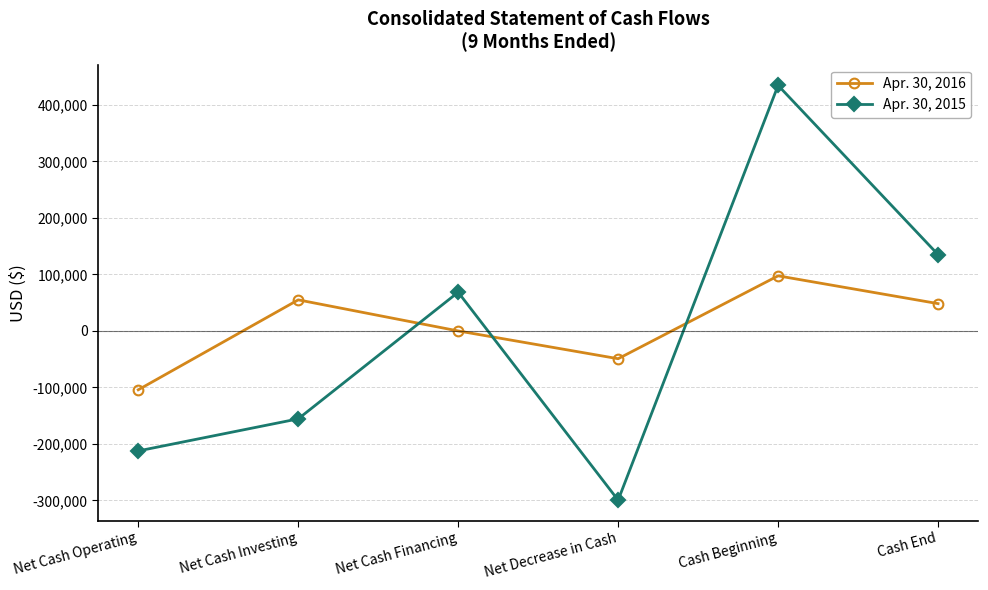

Which series has the widest spread of values?

Apr. 30, 2015